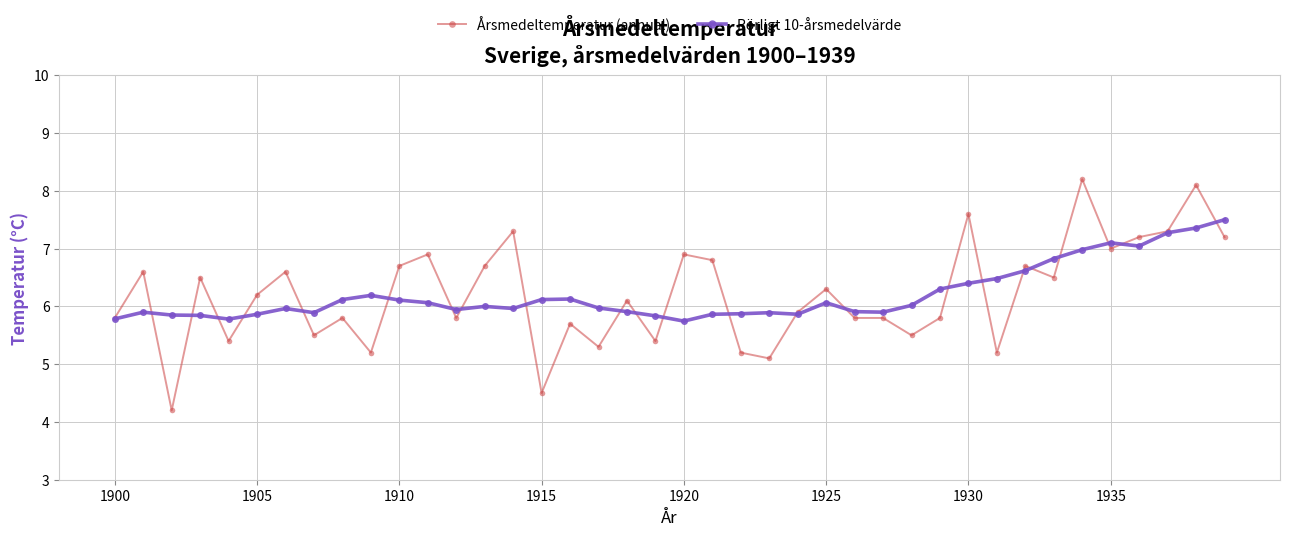

What is the lowest value of the Rörligt 10-årsmedelvärde series?

5.7